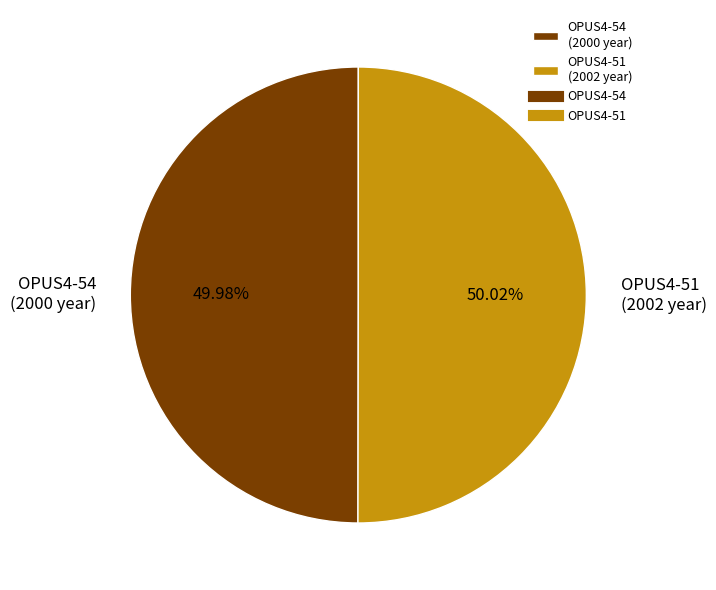

Combined, what portion of the pie is OPUS4-54 and OPUS4-51?

100.0%